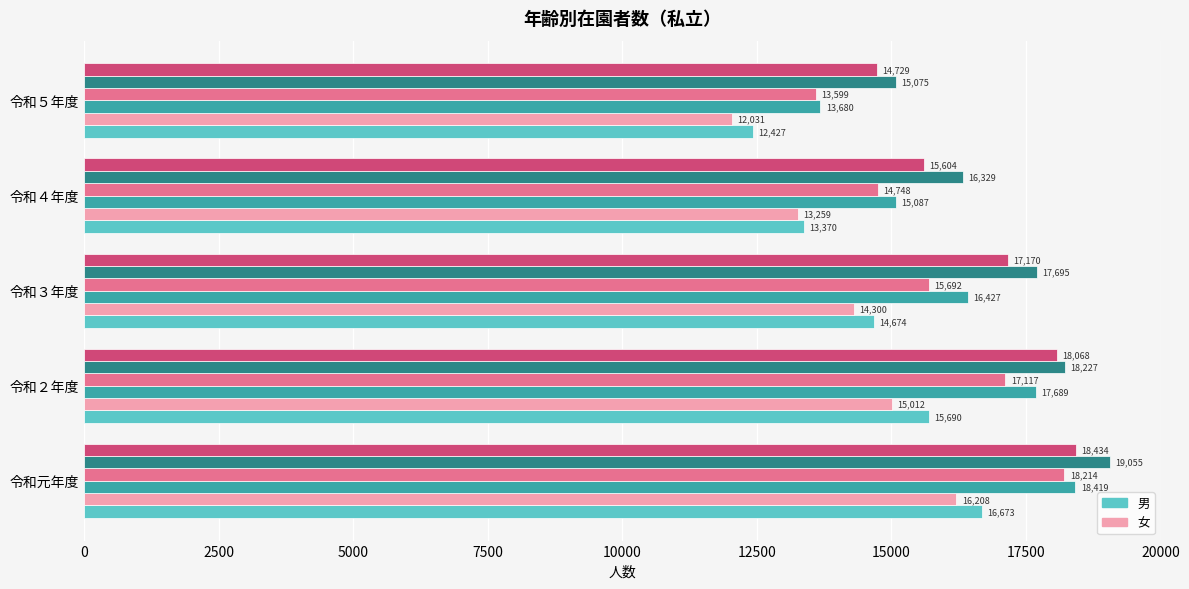

What is the difference between the highest and lowest values at 令和元年度?

2847